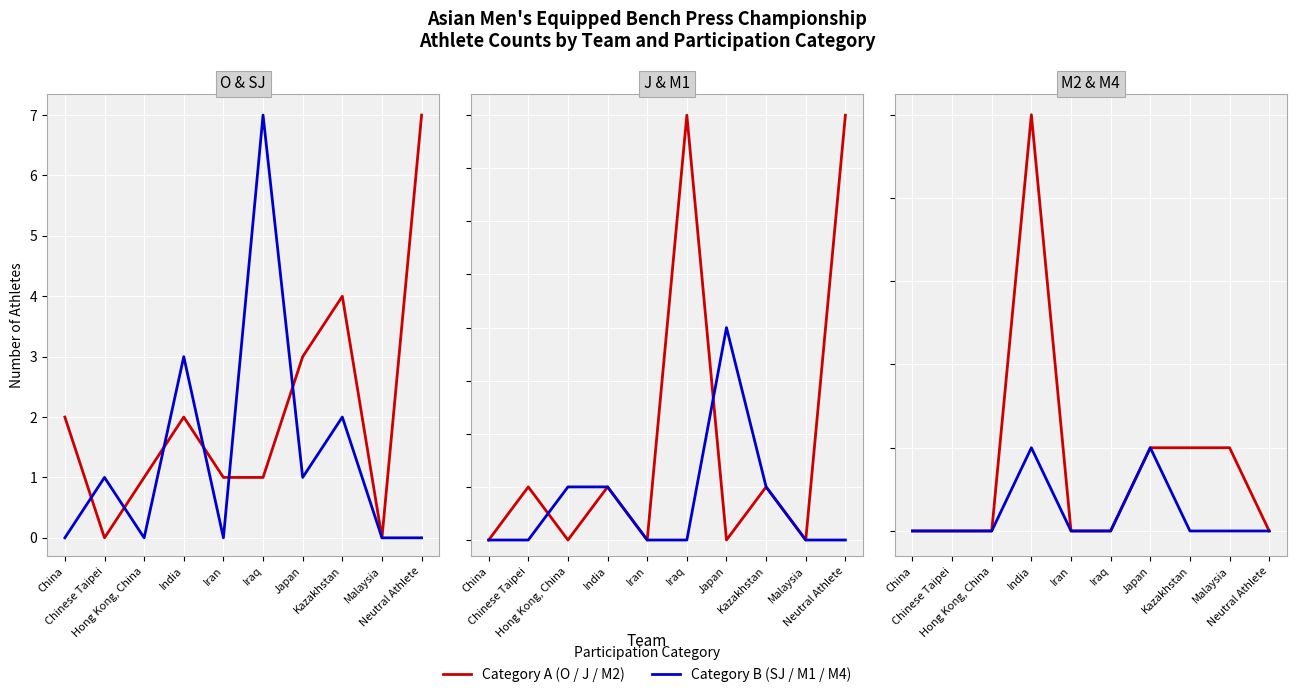

True or false: SJ and M4 intersect in this chart.

False